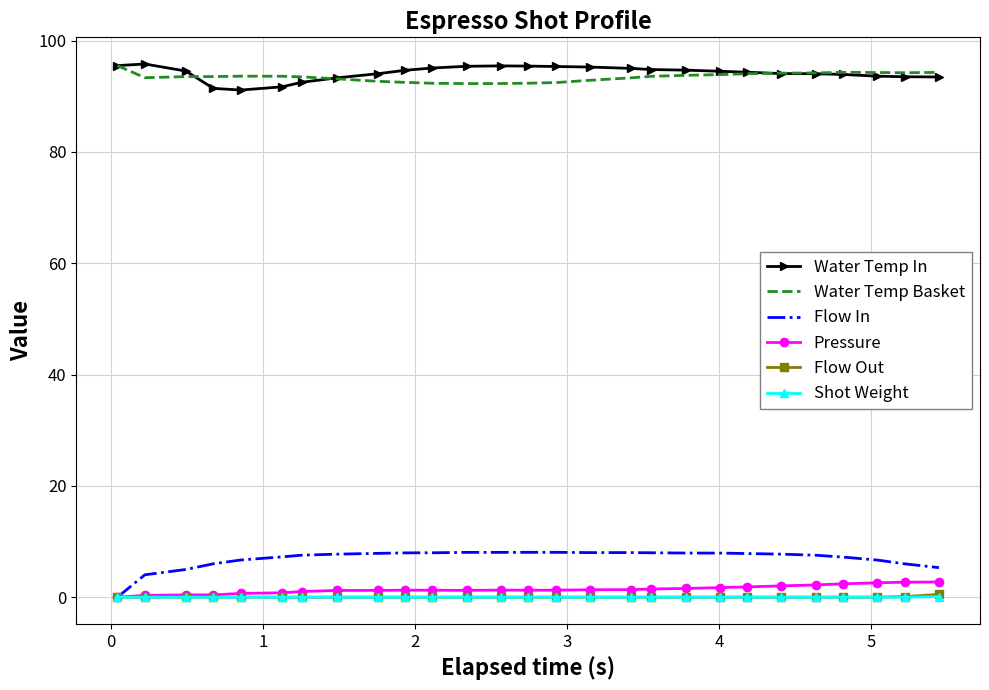

What is the maximum value shown in the chart?

95.8